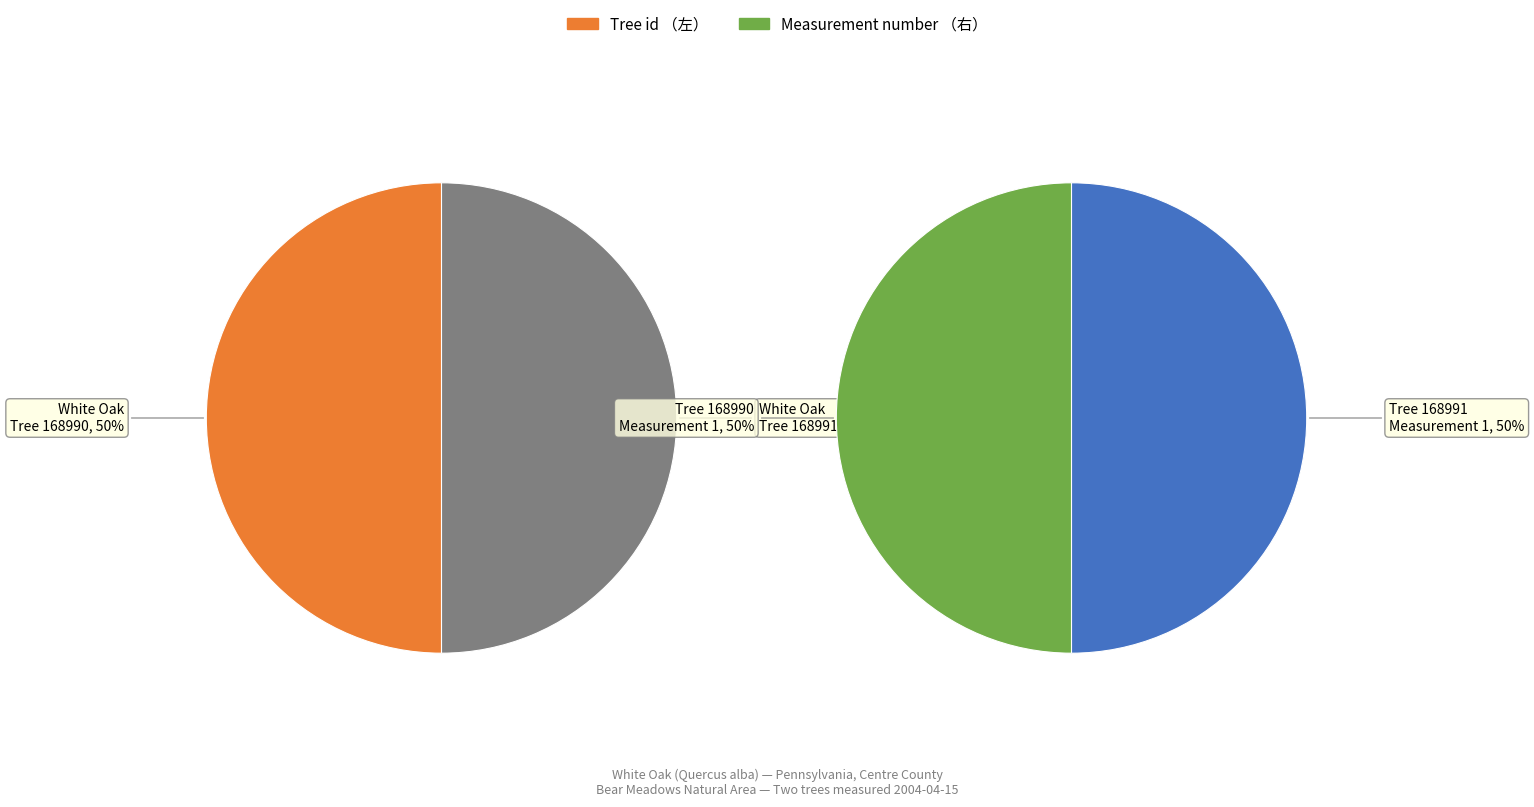

True or false: 168991 accounts for 50% of the total.

True